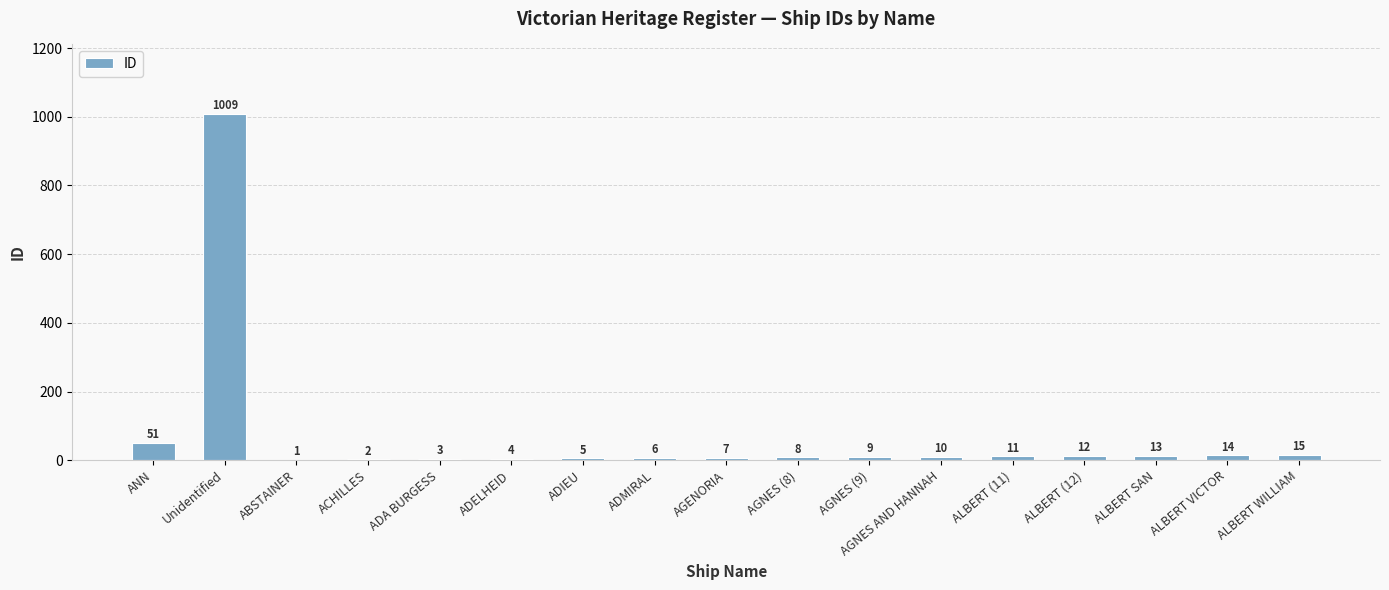

Count the number of data series in this chart.

1